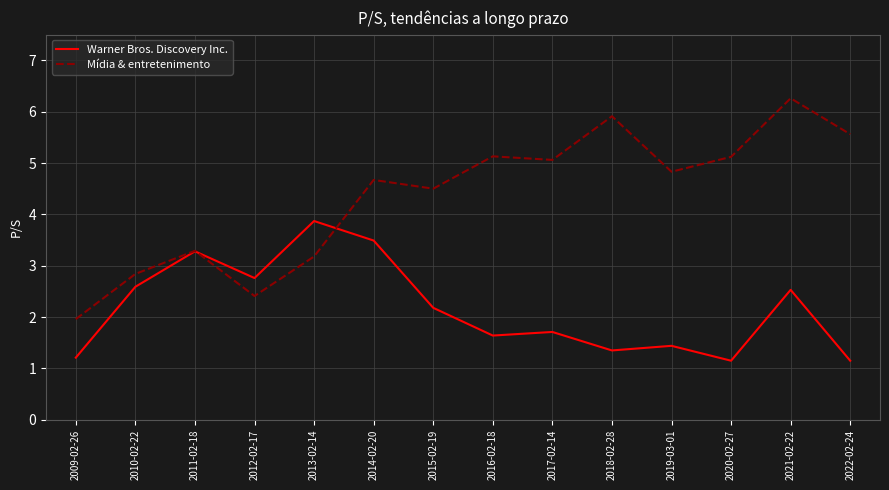

The value of Mídia & entretenimento at 2019-03-01 is 6.6. True or false?

False